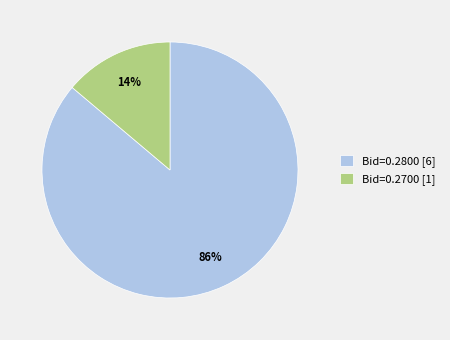

What percentage is the Bid=0.2800 [6] slice, to the nearest percent?

86%